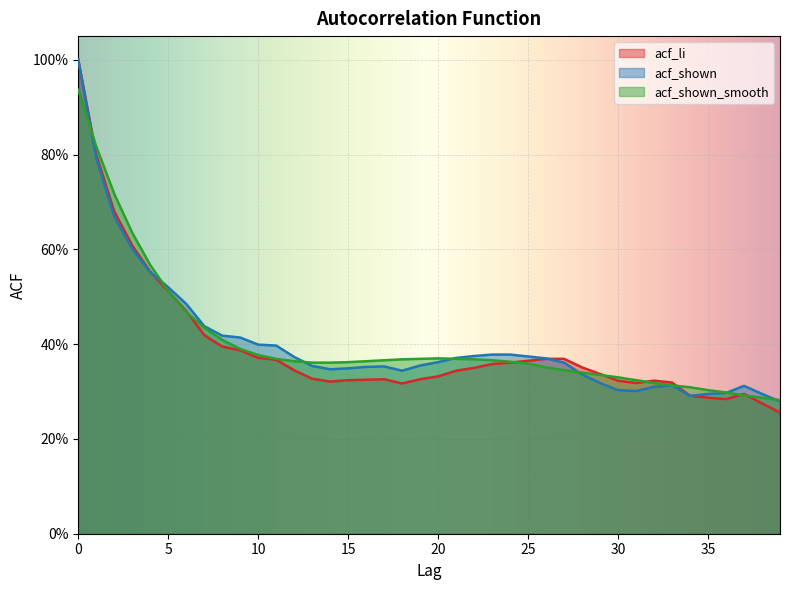

What is the minimum value for acf_shown_smooth?

0.3